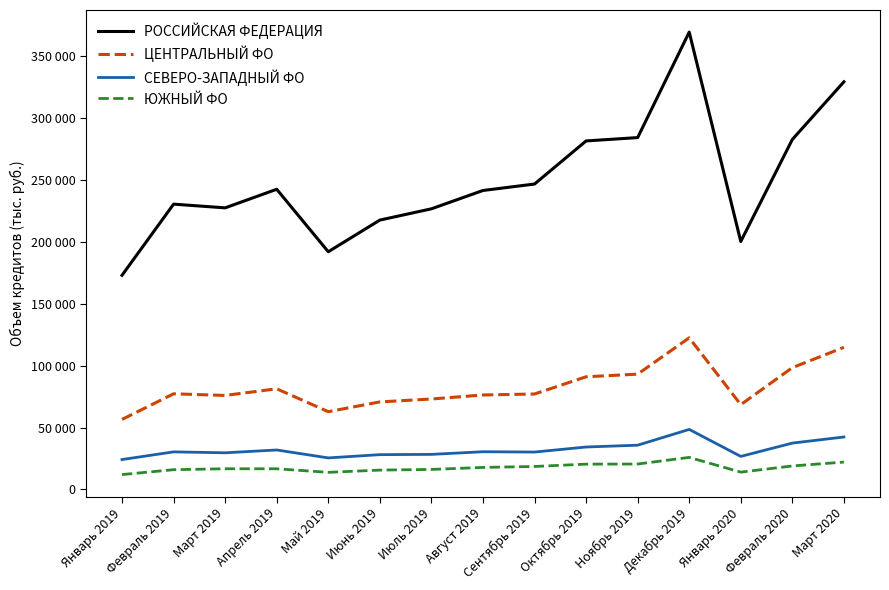

At which category does ЮЖНЫЙ ФО reach its first local peak?

Март 2019